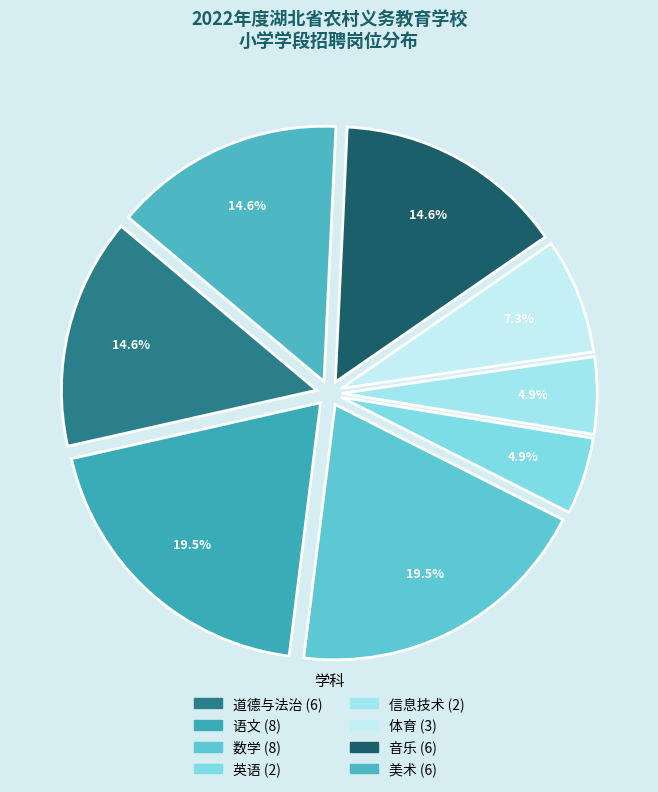

How many segments does this pie chart have?

8